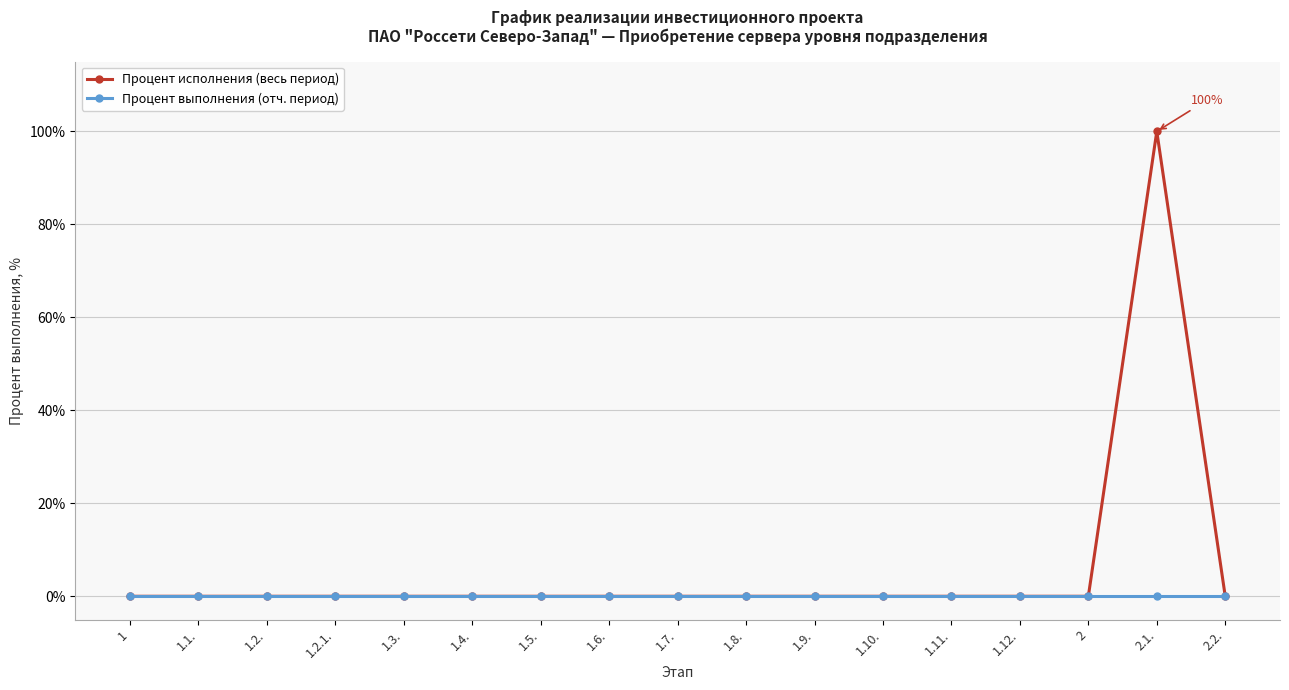

Reading left to right, transcribe all the data shown in this chart.

Процент исполнения (весь период): 1=0	1.1.=0	1.2.=0	1.2.1.=0	1.3.=0	1.4.=0	1.5.=0	1.6.=0	1.7.=0	1.8.=0	1.9.=0	1.10.=0	1.11.=0	1.12.=0	2=0	2.1.=100	2.2.=0
Процент выполнения (отч. период): 1=0	1.1.=0	1.2.=0	1.2.1.=0	1.3.=0	1.4.=0	1.5.=0	1.6.=0	1.7.=0	1.8.=0	1.9.=0	1.10.=0	1.11.=0	1.12.=0	2=0	2.1.=0	2.2.=0